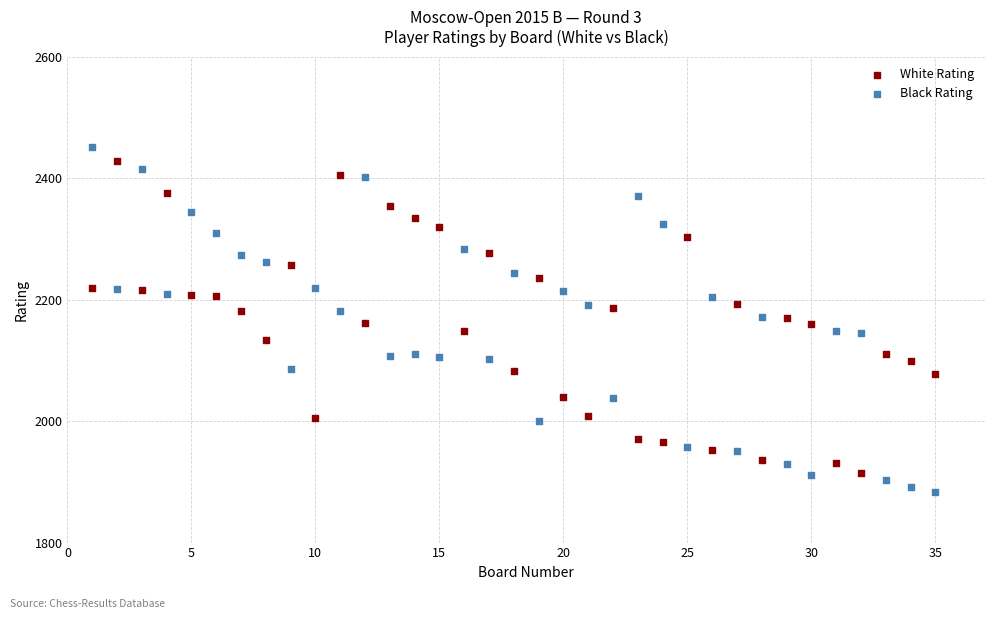

Across all data points, what is the range of X values (max minus min)?

34